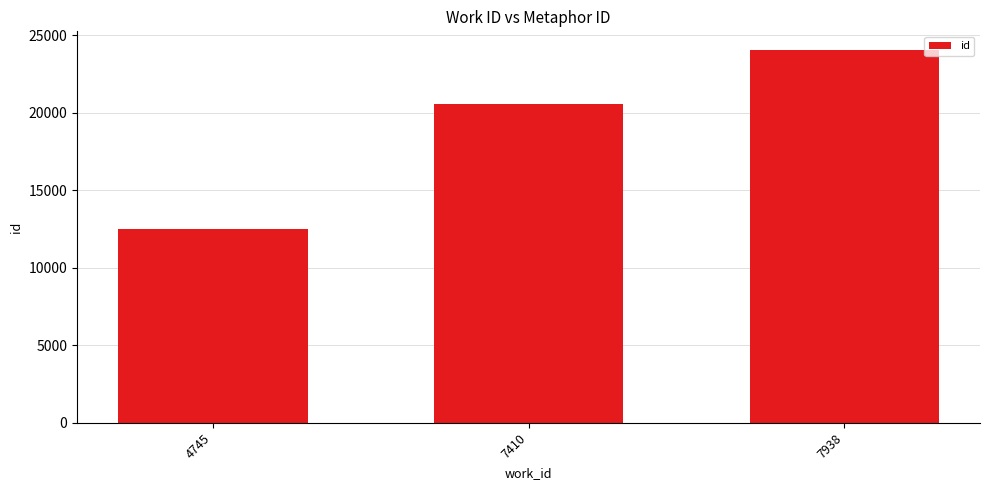

The chart shows a value of 20543 at 7410. True or false?

True